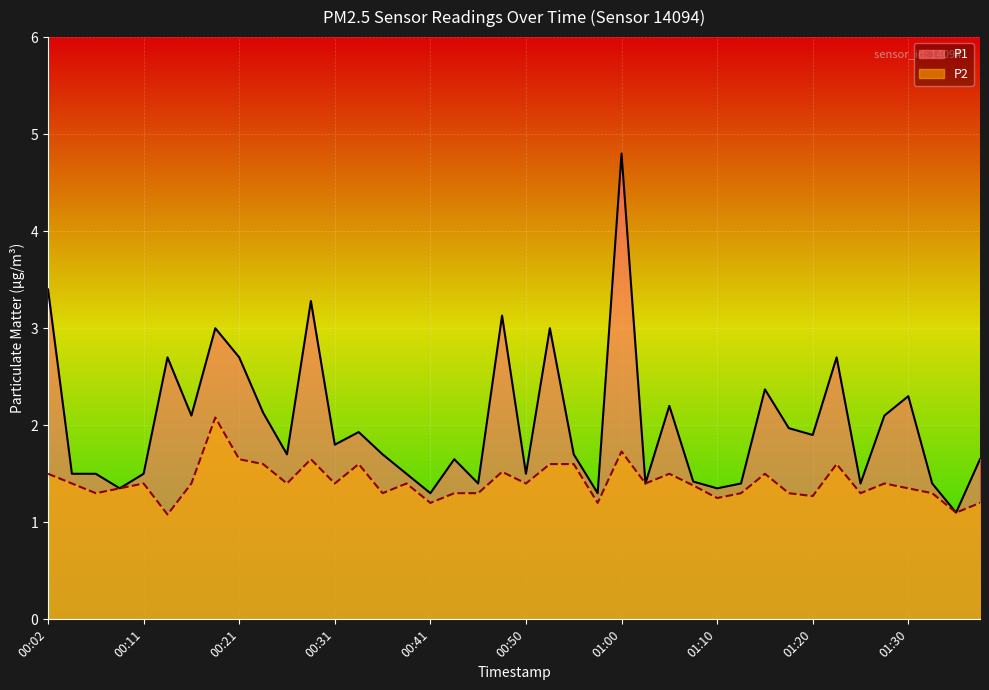

What position from the right is 01:35?

2